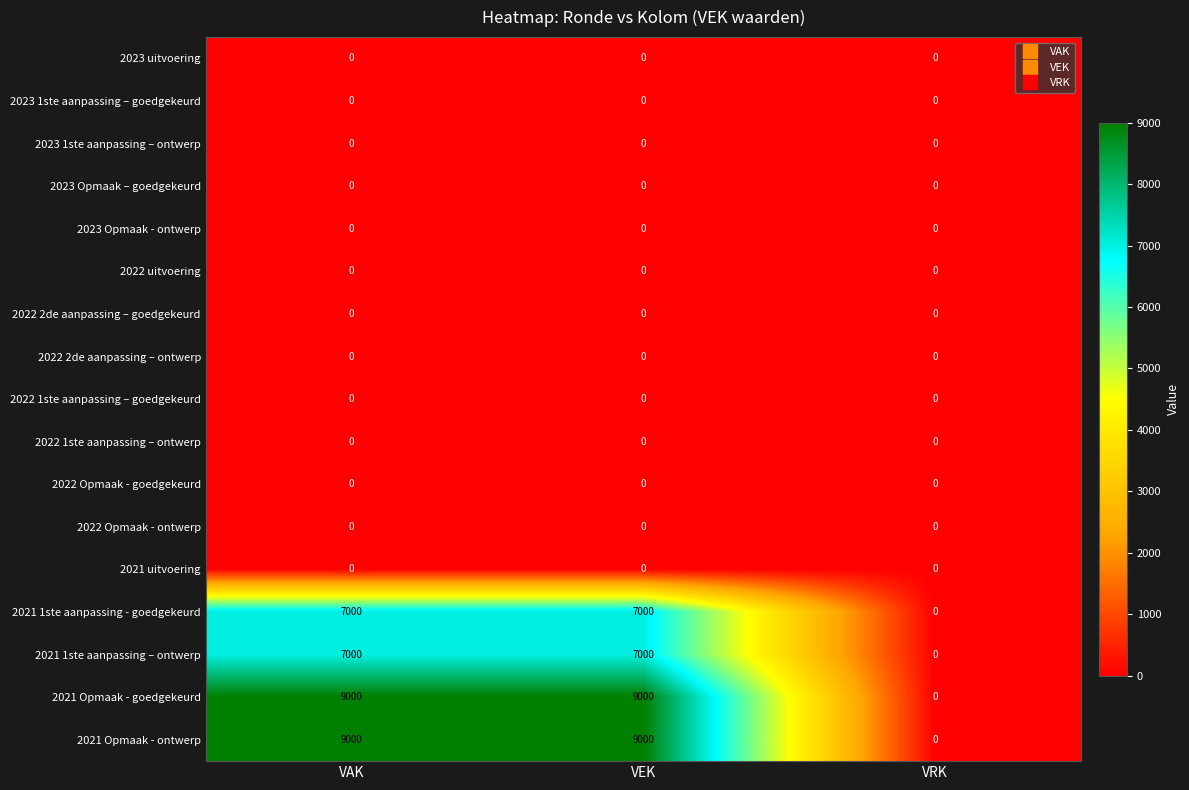

Is the value of 2021 Opmaak - ontwerp at VEK greater than the value of 2022 2de aanpassing – goedgekeurd at VAK?

Yes